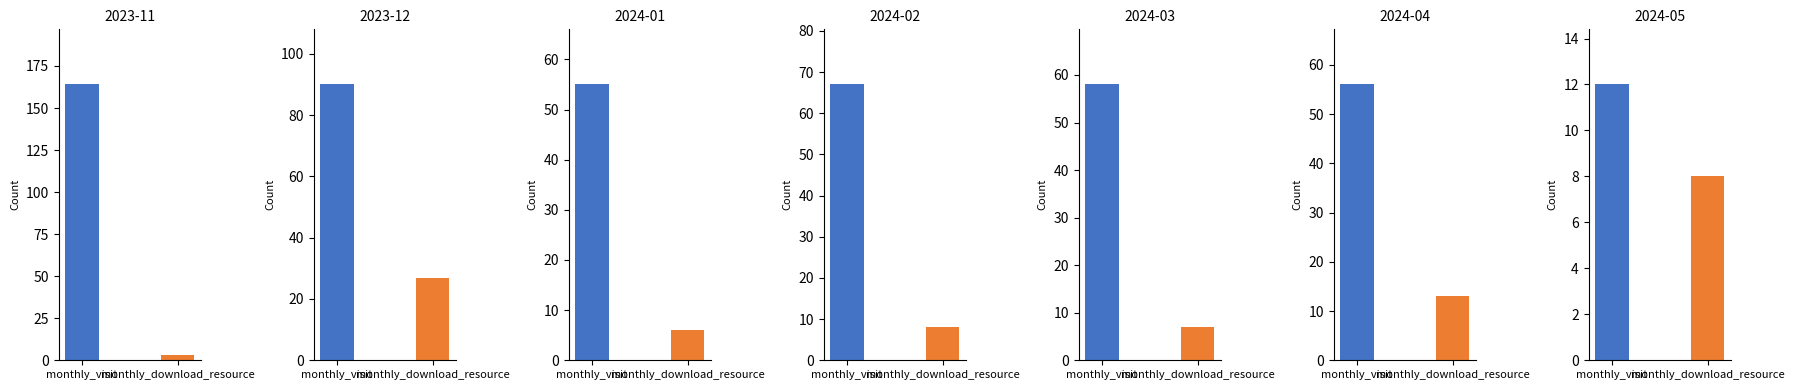

Is it true that monthly_download_resource equals 3 at 2024-02?

False